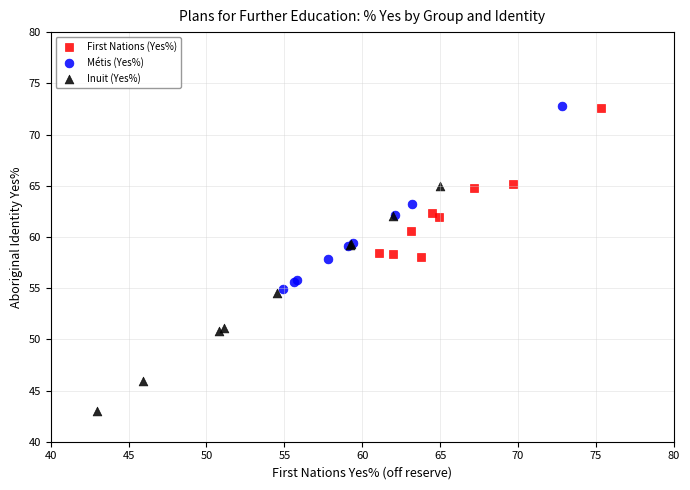

Which series contains the lowest Y value?

Inuit (Yes%)